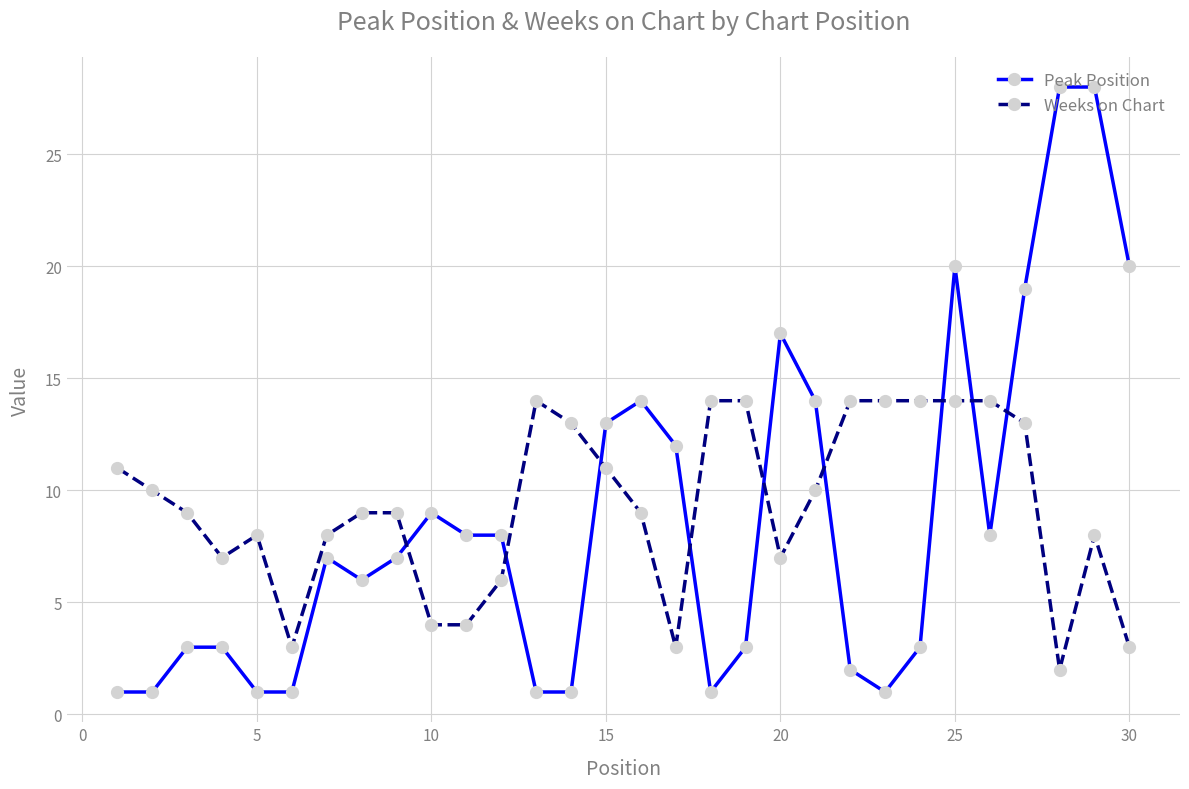

True or false: Peak Position has more than 2 points higher than both neighbors.

True